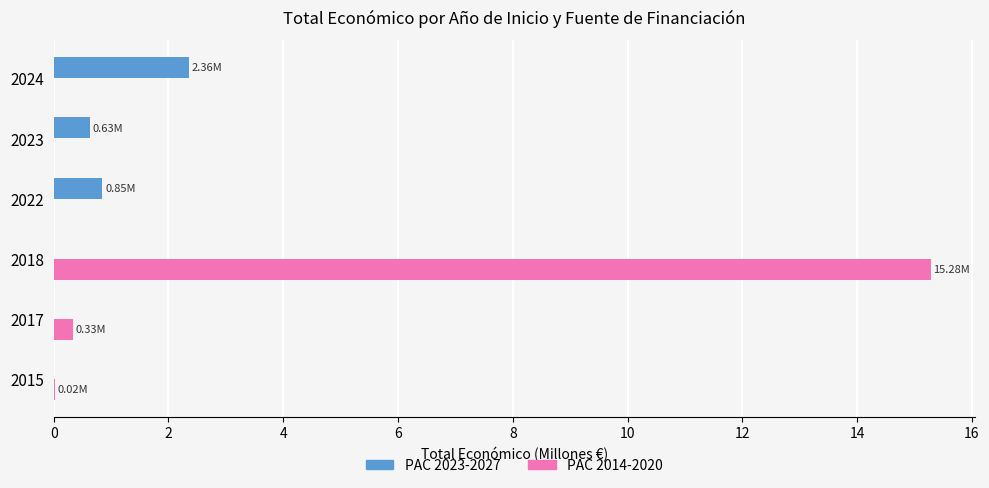

What are all the series names shown in the legend?

PAC 2023-2027, PAC 2014-2020